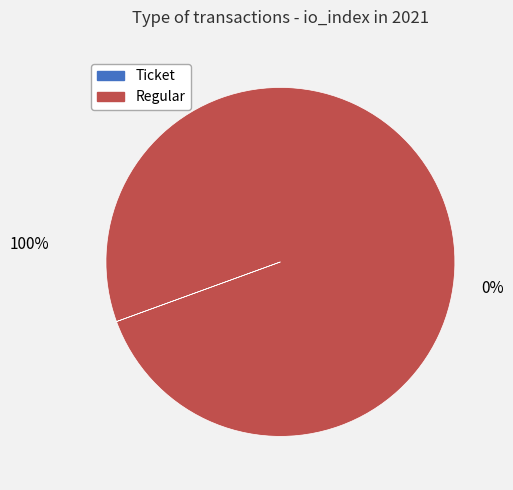

Count the number of slices in the pie.

2